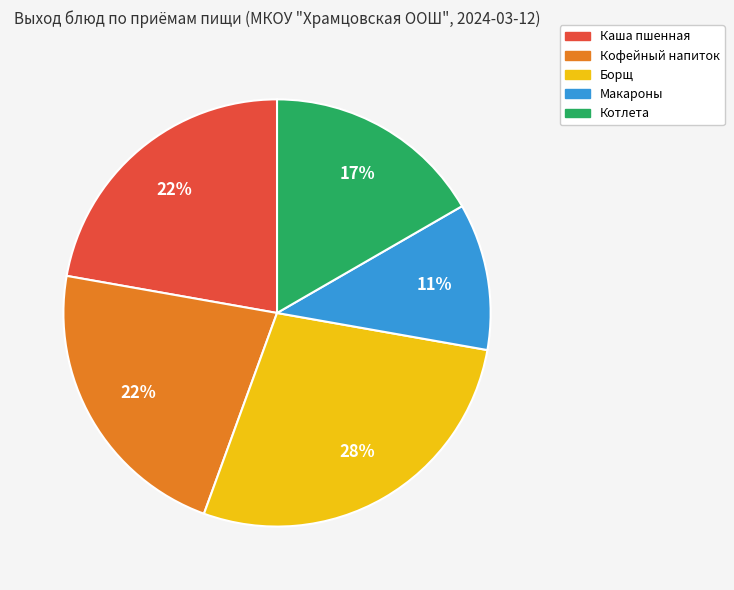

To the nearest percent, what is the average slice percentage?

20%